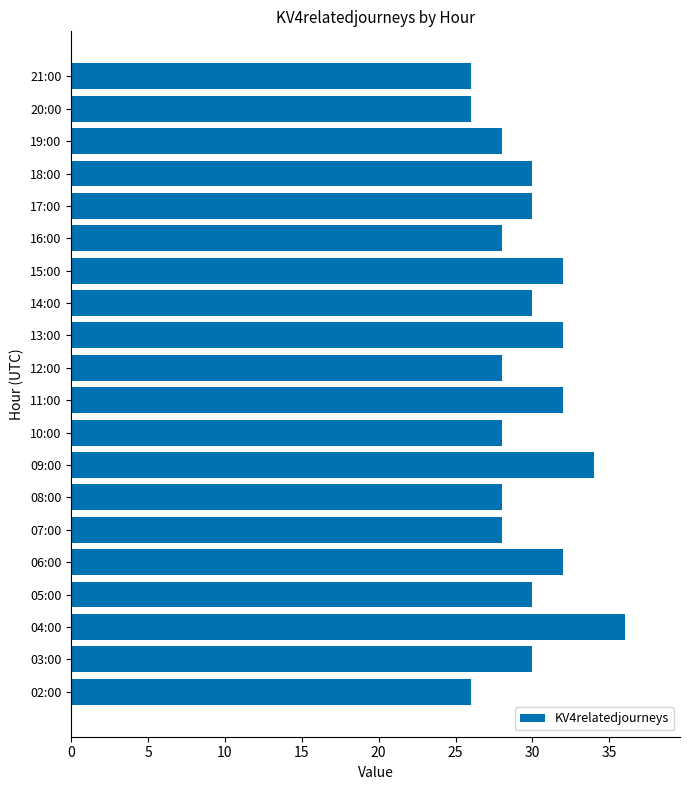

What is the change in value from 06:00 to 20:00?

-6